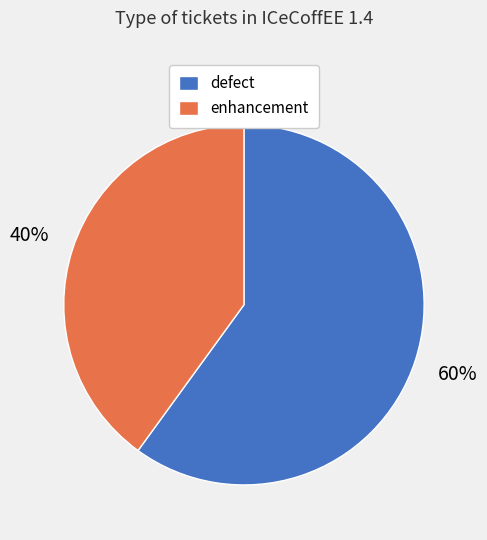

Rank the categories by value from lowest to highest.

enhancement, defect